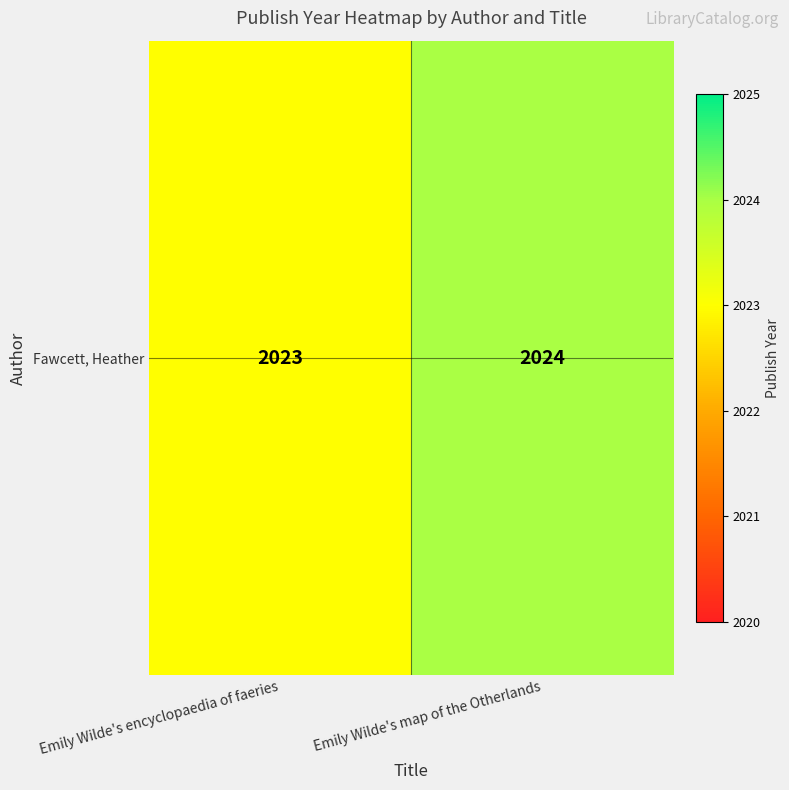

What is the sum of the values at Emily Wilde's encyclopaedia of faeries and Emily Wilde's map of the Otherlands?

4047